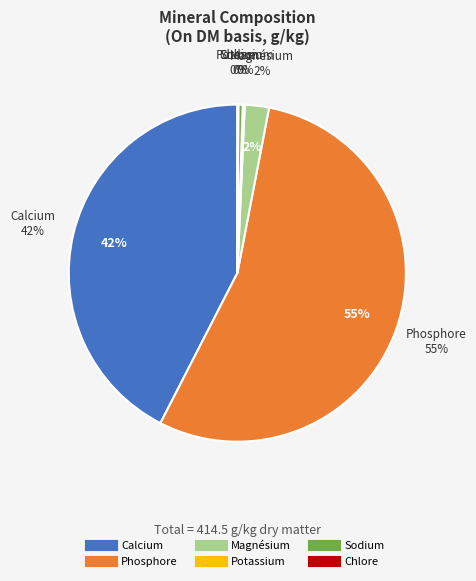

True or false: Chlore accounts for 1% of the total.

False